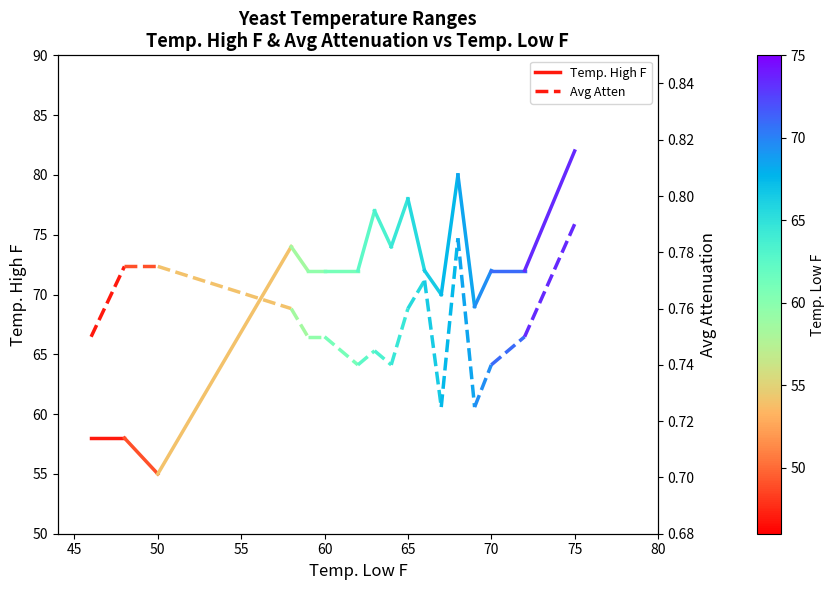

Rank the series by their maximum value, from lowest to highest.

Avg Atten, Temp. High F